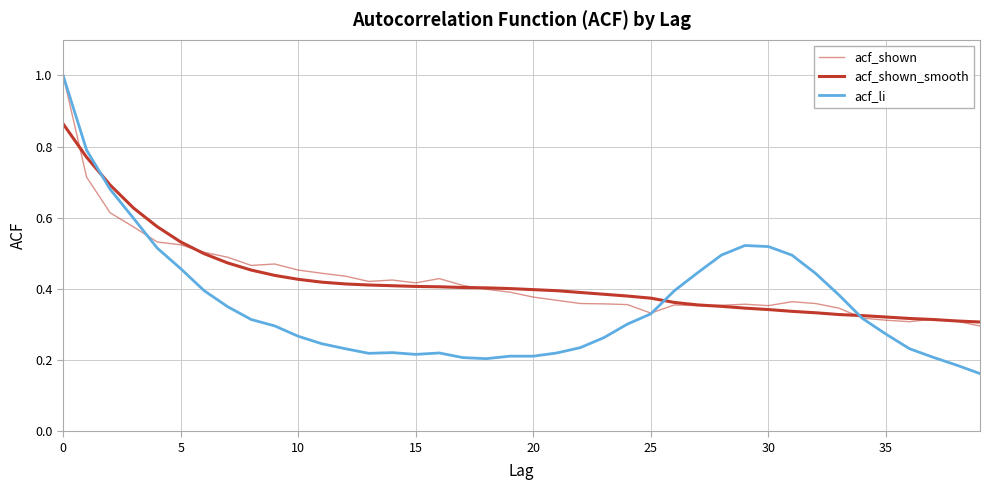

What is the smallest value displayed?

0.2